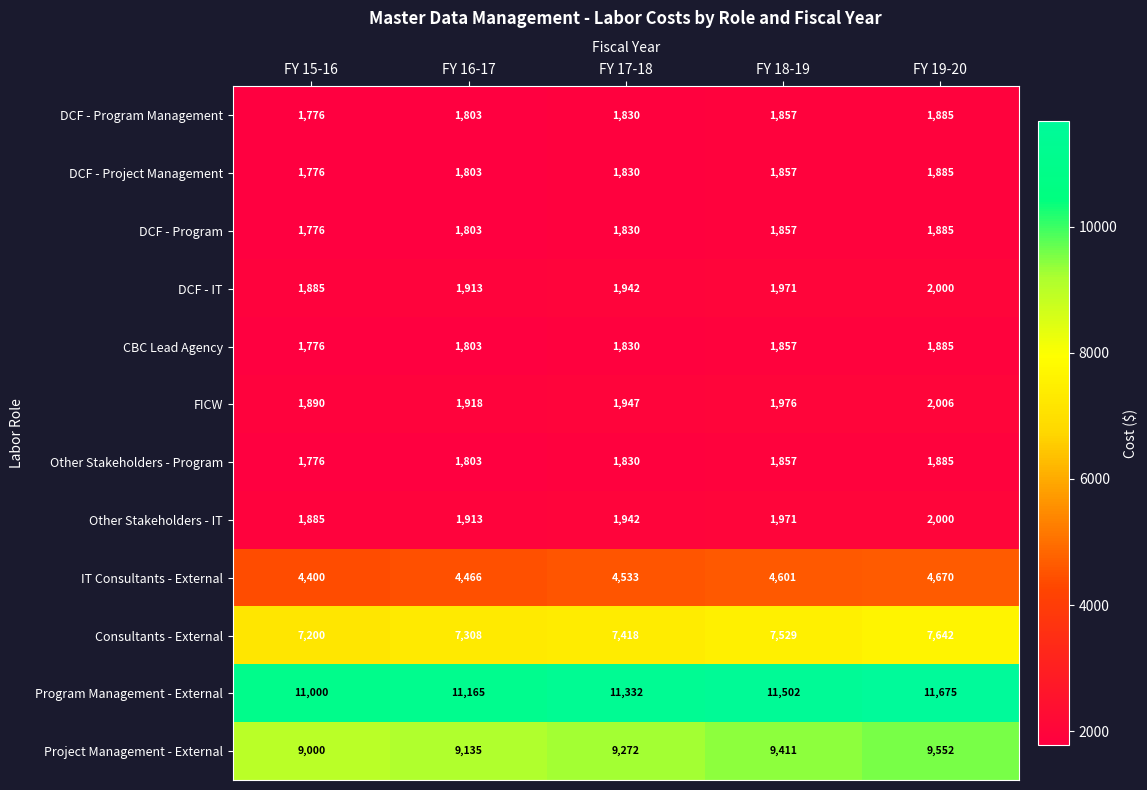

The value of FICW at FY 17-18 is 1947. True or false?

True